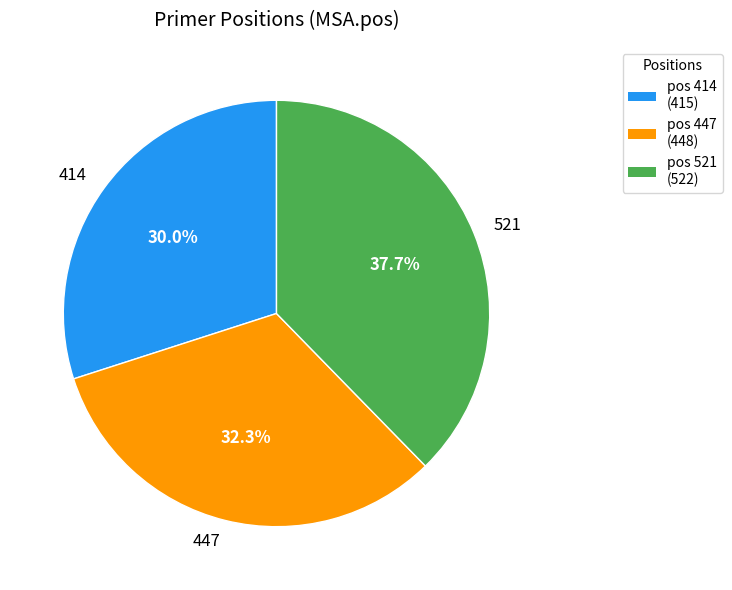

To the nearest percent, what portion does 447 represent?

32%